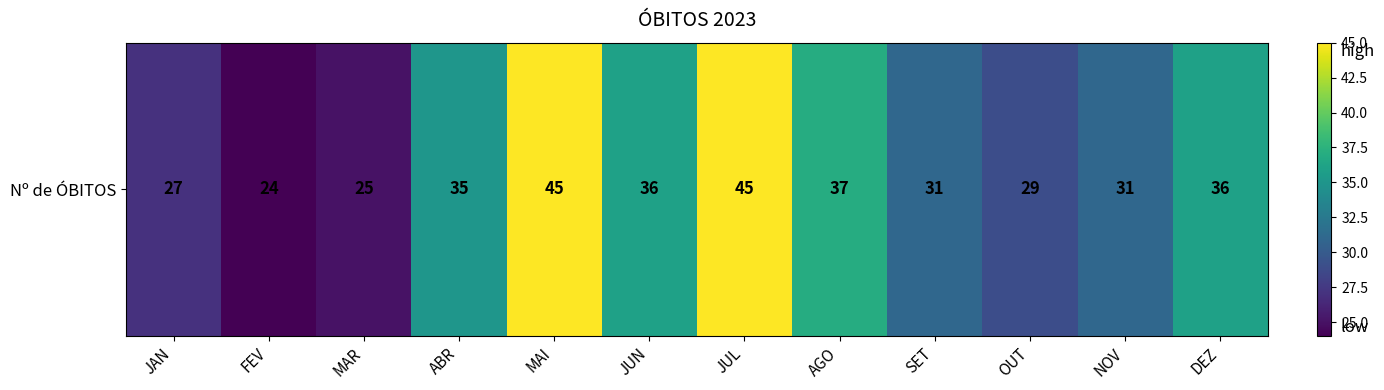

Reading left to right, what are all the values shown in this chart?

JAN=27	FEV=24	MAR=25	ABR=35	MAI=45	JUN=36	JUL=45	AGO=37	SET=31	OUT=29	NOV=31	DEZ=36